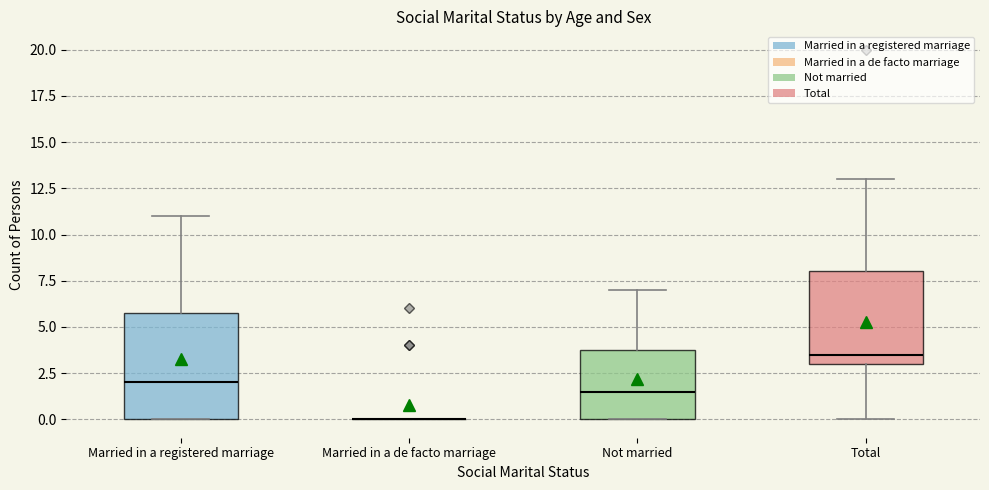

Comparing the boxes themselves (not the whiskers), which one is the tallest?

Married in a registered marriage